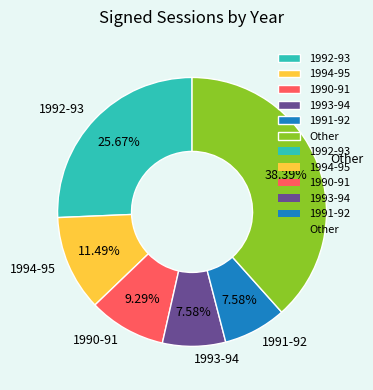

How many slices are in this pie chart?

6